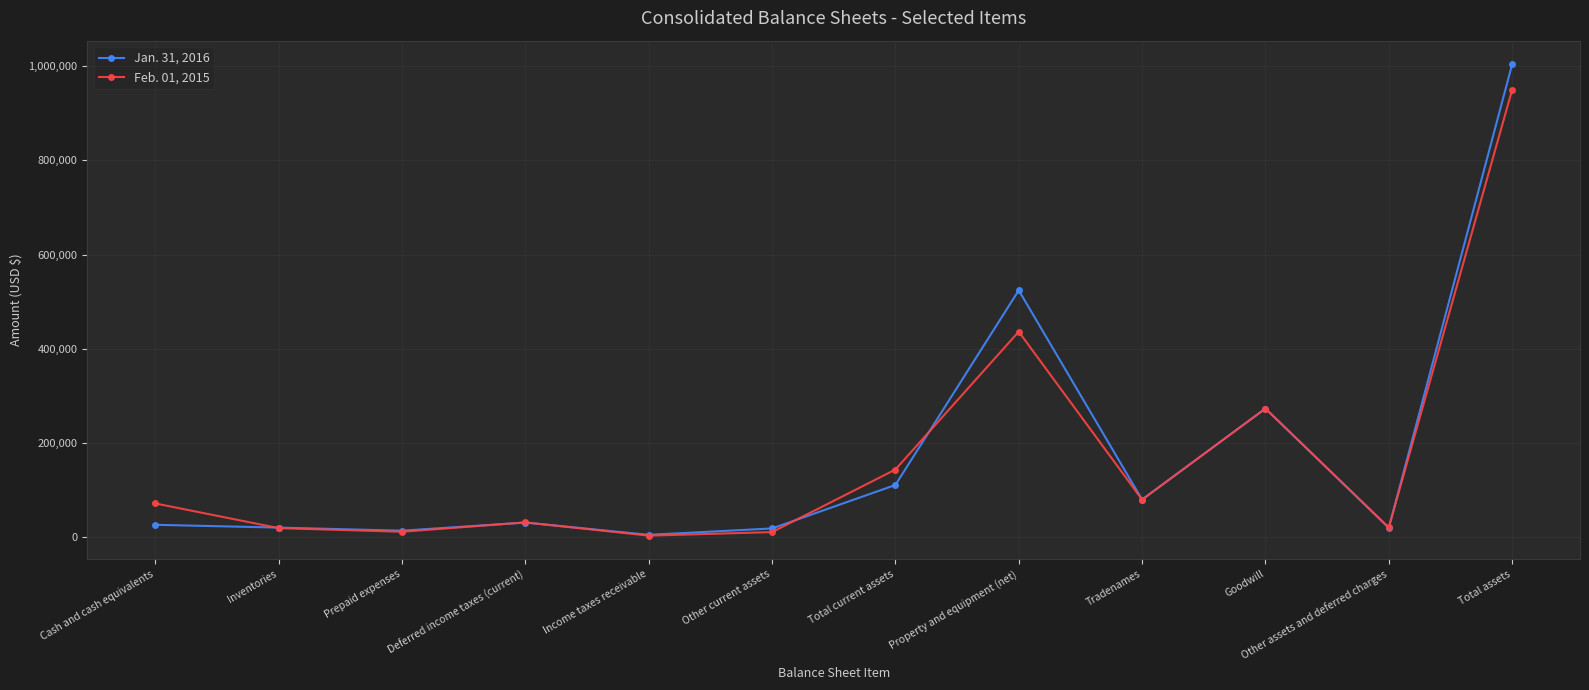

What is the spread (max minus min) of values at Total current assets?

32829